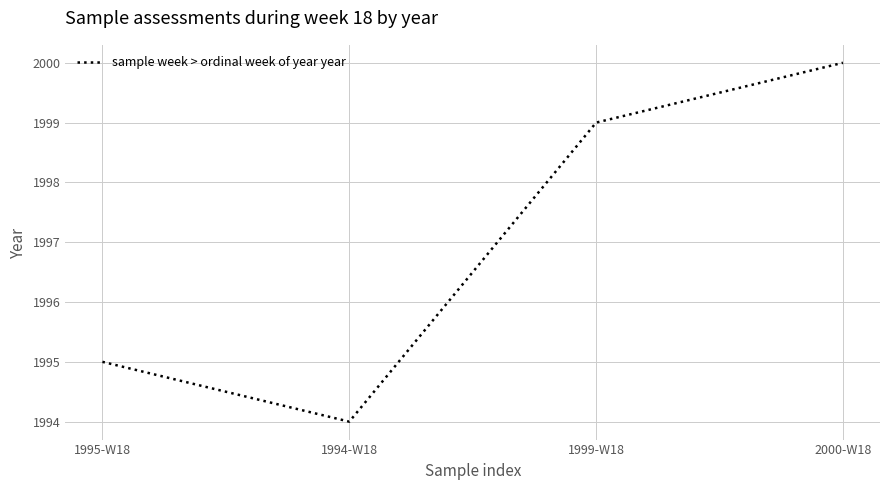

List the labels in order of value, largest first.

2000-W18, 1999-W18, 1995-W18, 1994-W18